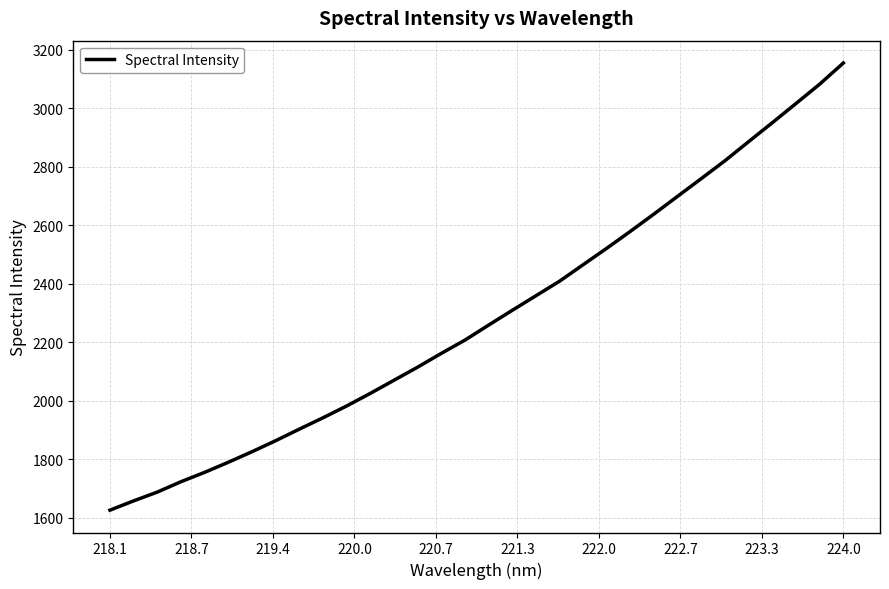

What is the sum of all values?

73265.7